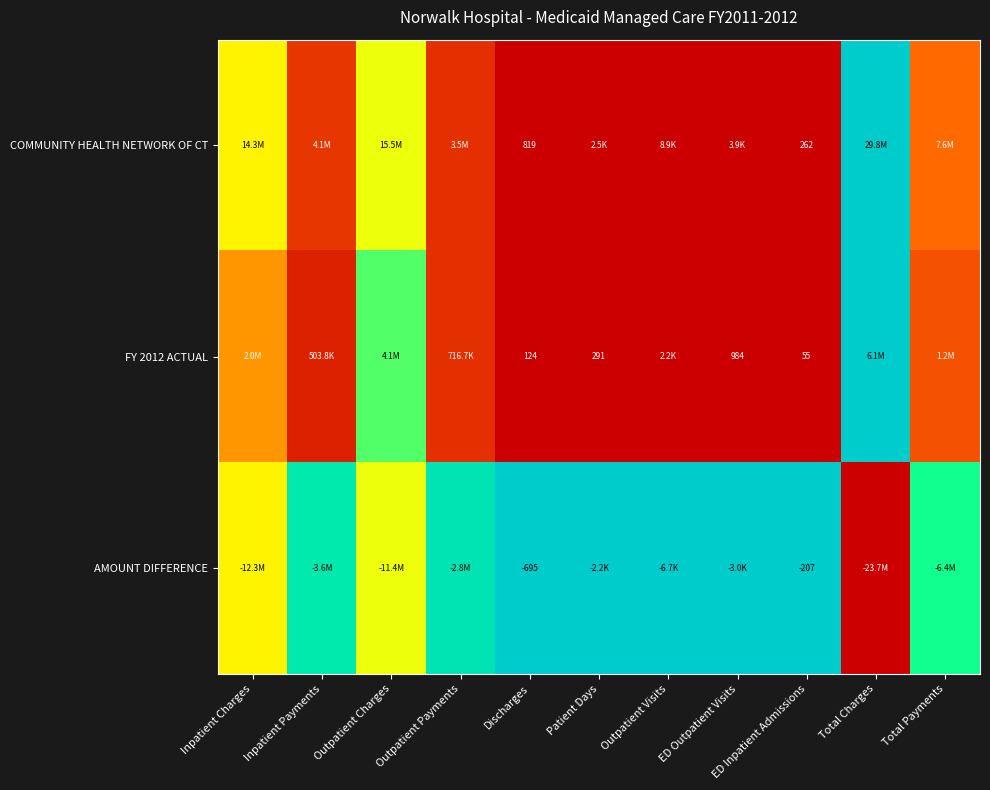

List the labels in order of FY 2012 ACTUAL value, largest first.

Total Charges, Outpatient Charges, Inpatient Charges, Total Payments, Outpatient Payments, Inpatient Payments, Outpatient Visits, ED Outpatient Visits, Patient Days, Discharges, ED Inpatient Admissions